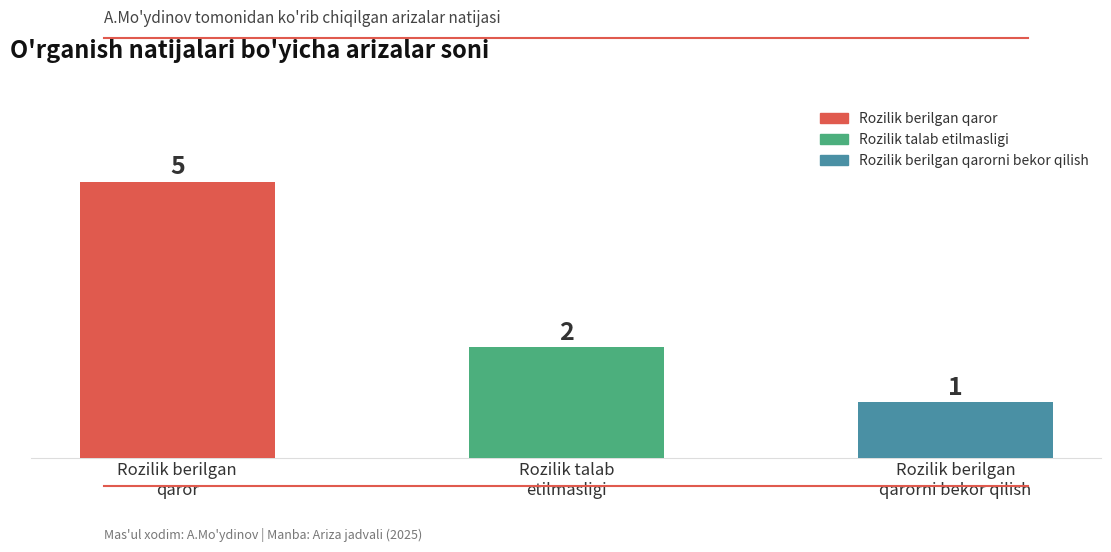

Which label corresponds to the largest value in the chart?

Rozilik berilgan qaror